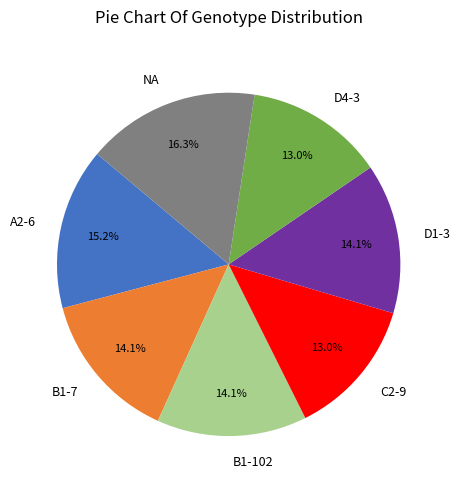

Is there a majority slice in this chart?

No